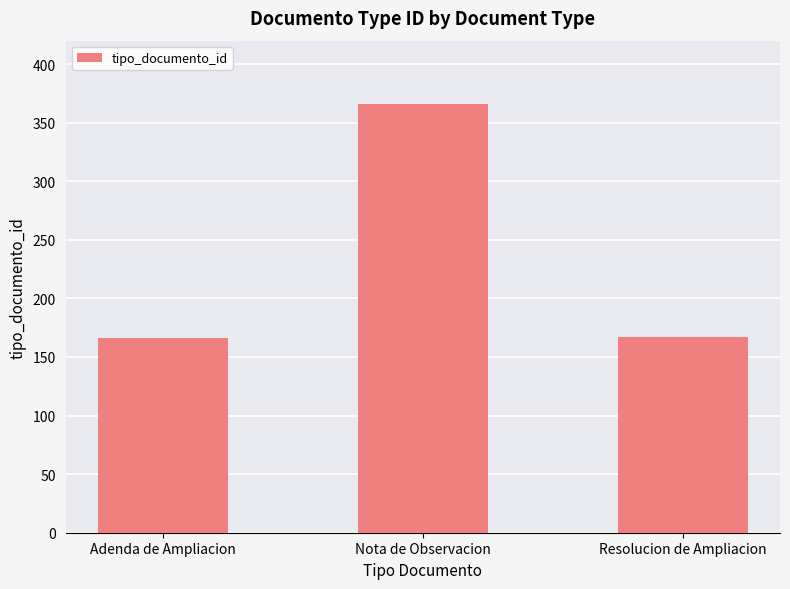

What is the ratio of the value at Nota de Observacion to the value at Resolucion de Ampliacion?

2.2